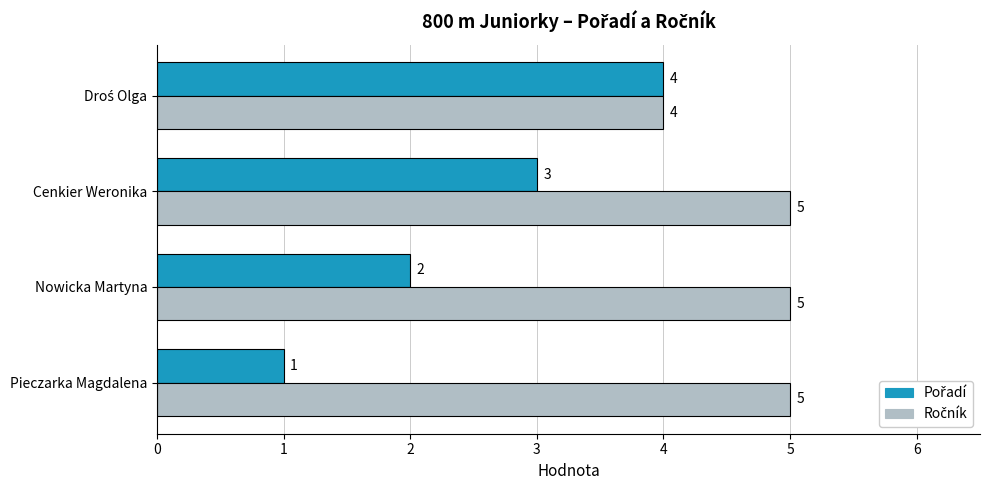

What is the difference between the highest and lowest values at Pieczarka Magdalena?

4